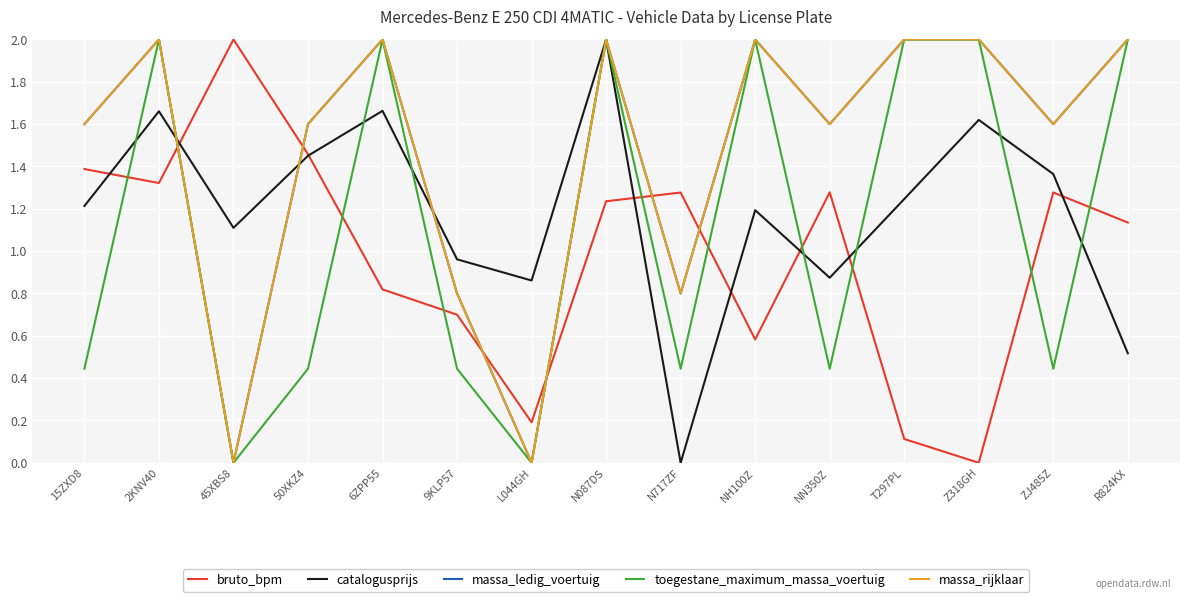

Where is massa_ledig_voertuig nearest to the value 1?

9KLP57